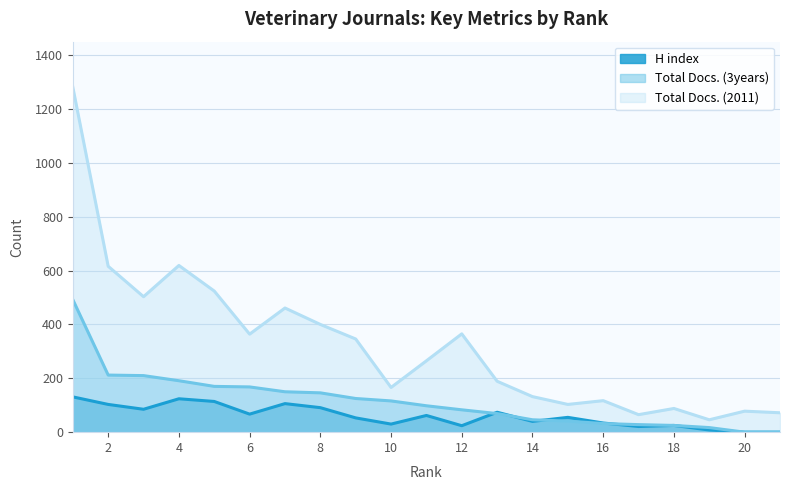

True or false: H index and Total Docs. (2011) intersect in this chart.

False